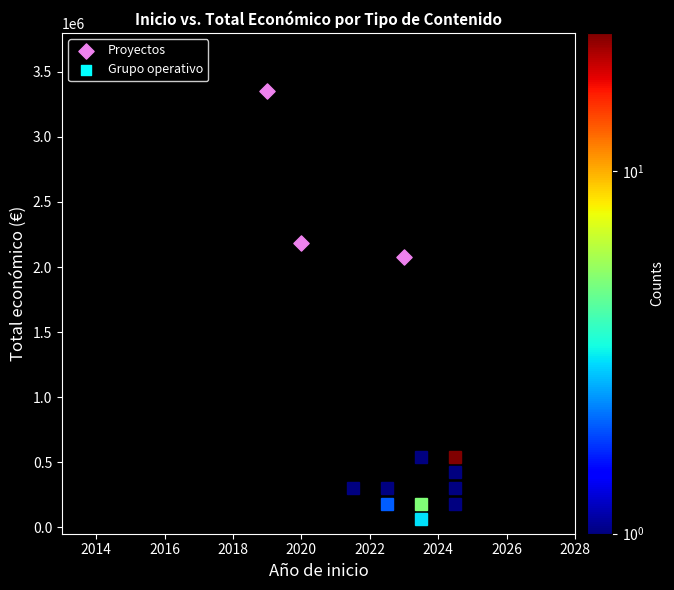

What Y value in the scatter plot is closest to 2711295?

2185777